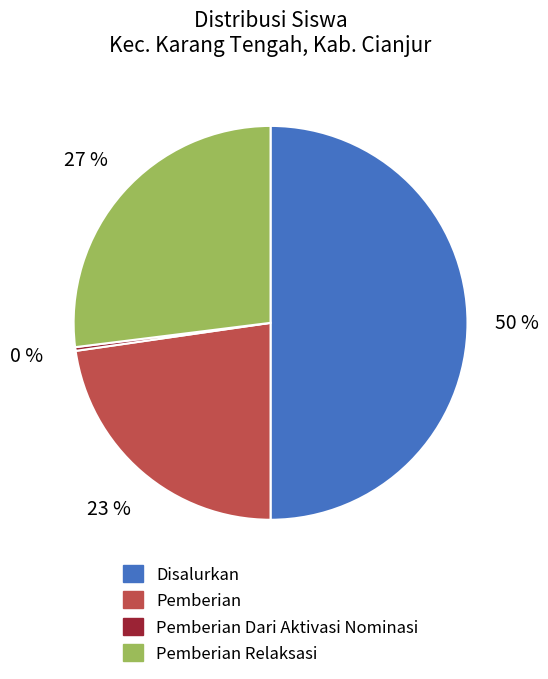

To the nearest percent, what is the difference between the largest and smallest slice percentages?

50%